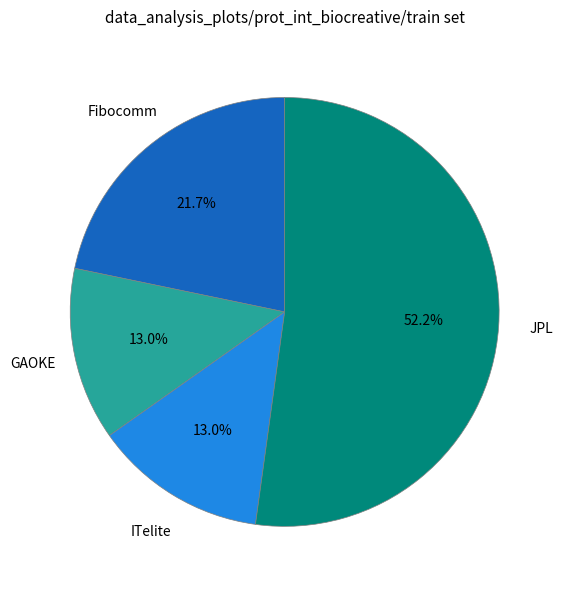

Is there any slice that represents more than half of the pie?

Yes